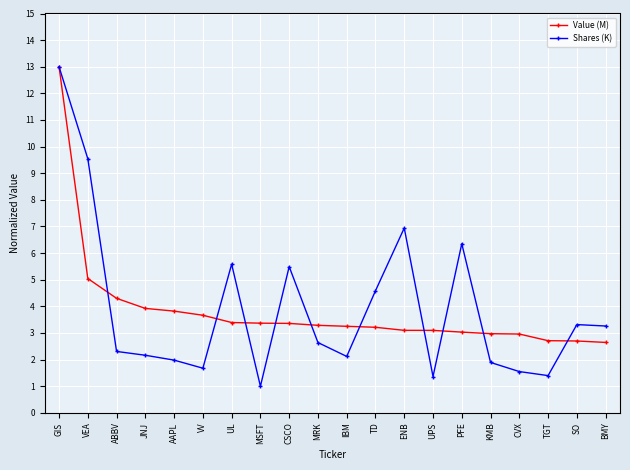

What is the sum of the Value (M) values at VEA and TGT?

7.8